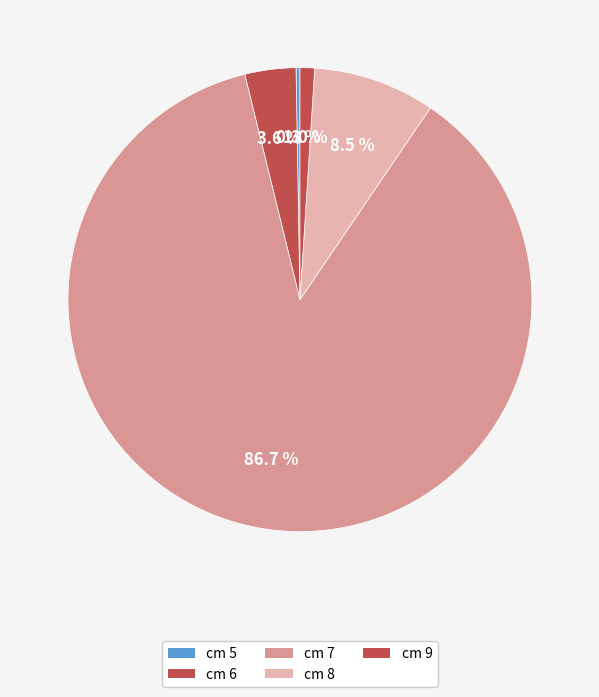

Which slice is the smallest?

5